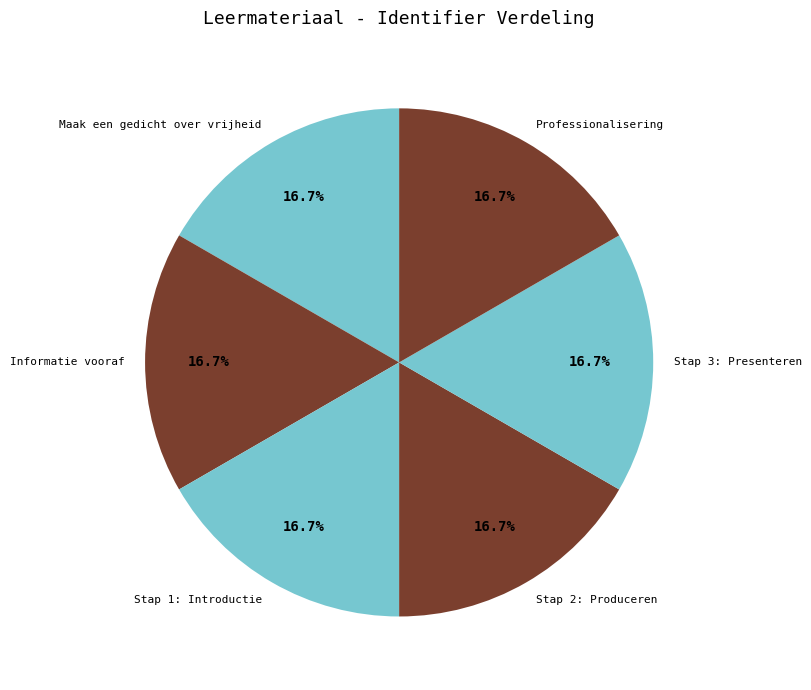

To the nearest percent, what is the average slice percentage?

17%